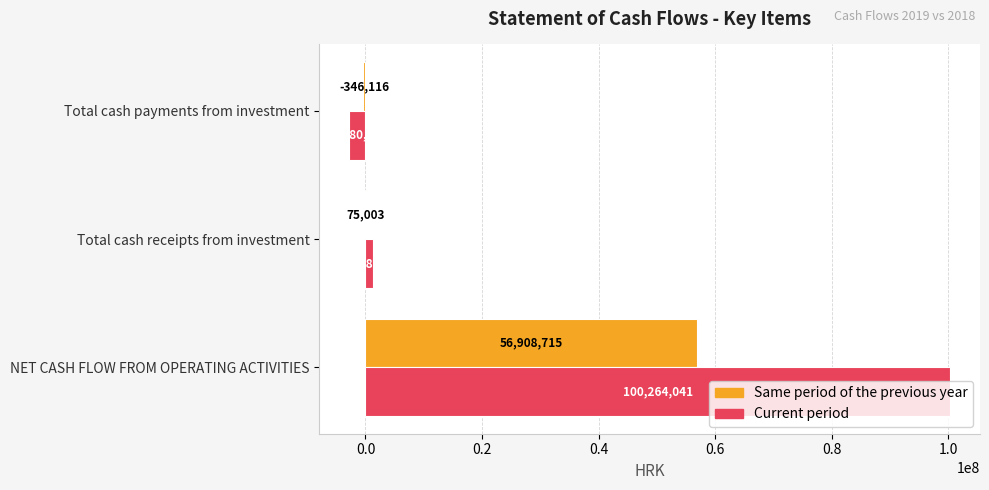

Is the value of Same period of the previous year at Total cash receipts from investment greater than the value of Current period at Total cash payments from investment?

Yes